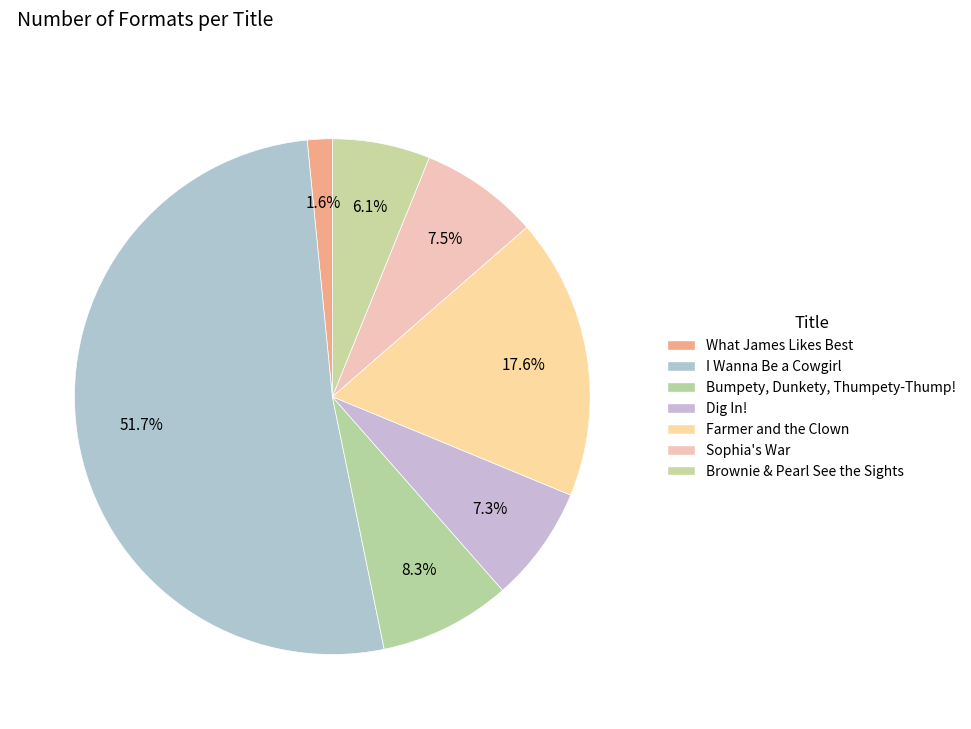

How many slices are in this pie chart?

7